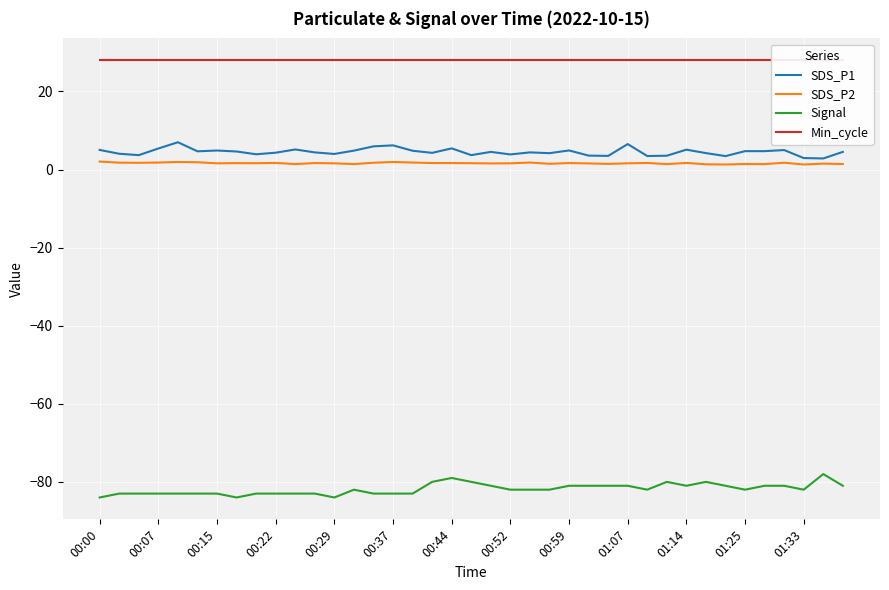

What position from the right is 32?

7